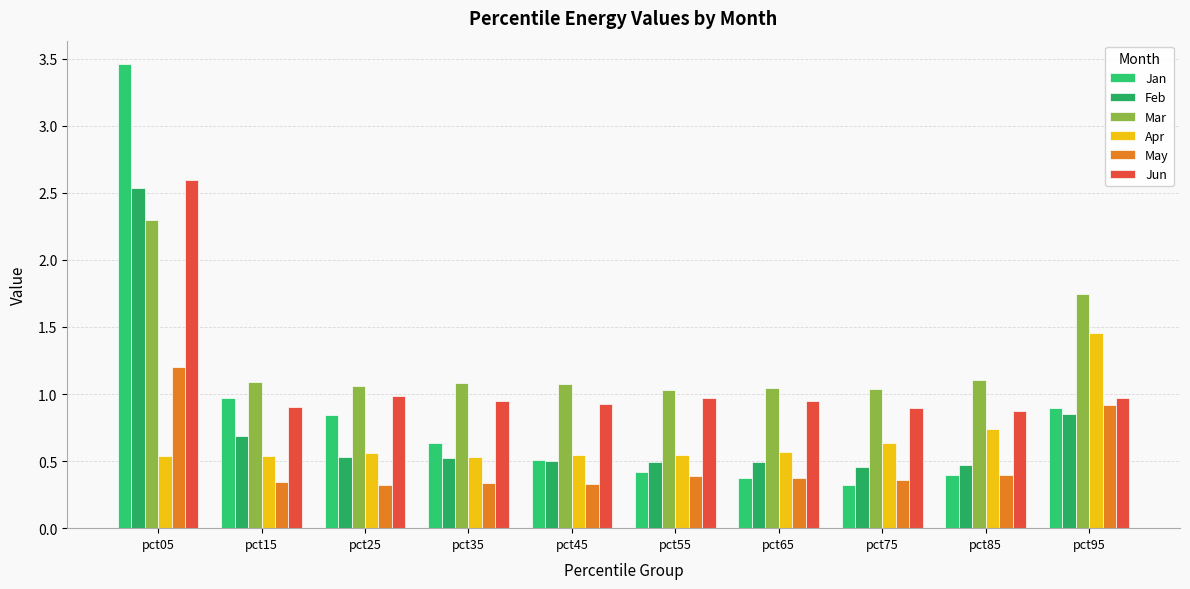

What is the sum of the Jun values at pct45 and pct25?

1.9